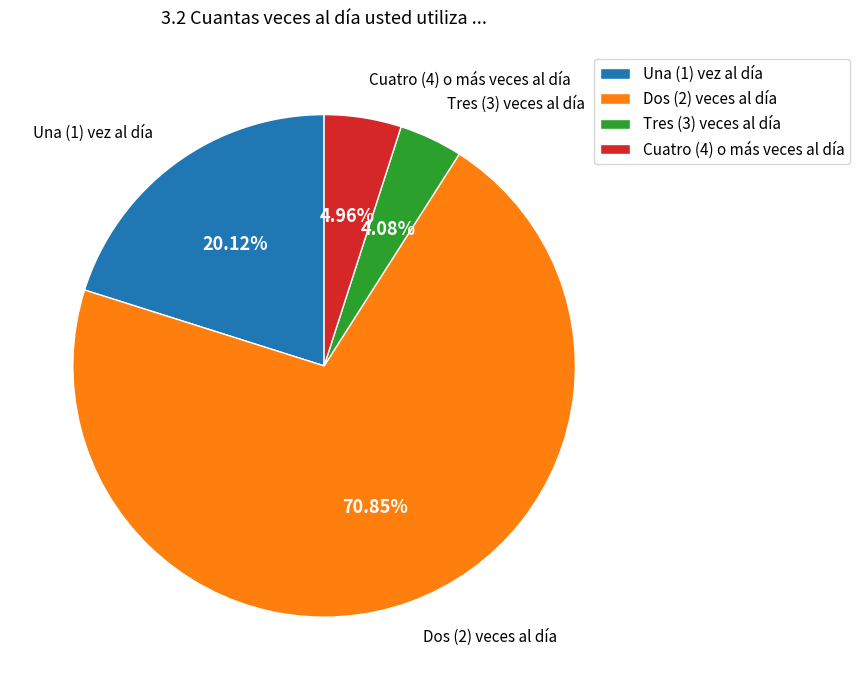

How many slices are in this pie chart?

4